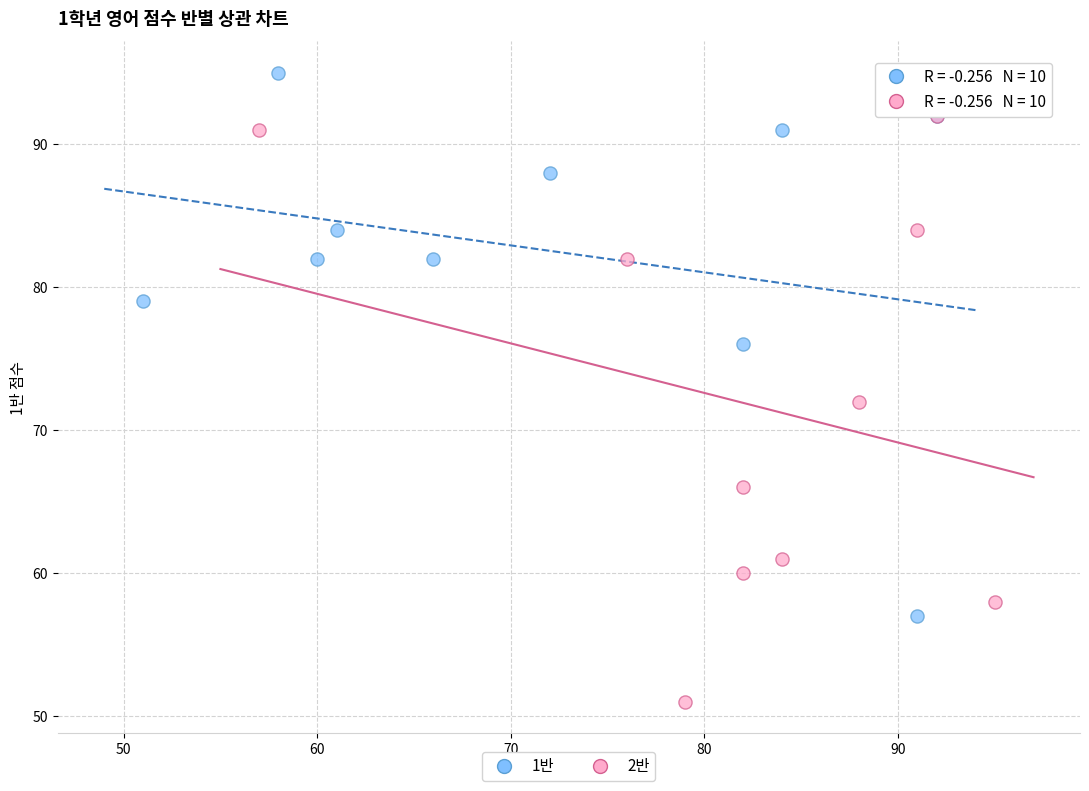

Which series has the widest spread of Y values?

2반